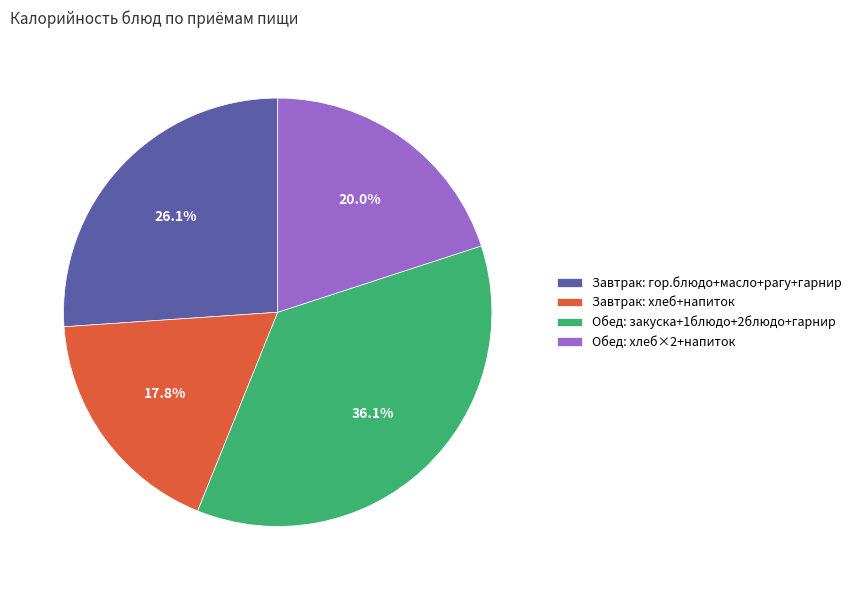

Which slice is the largest?

Обед: закуска+1блюдо+2блюдо+гарнир